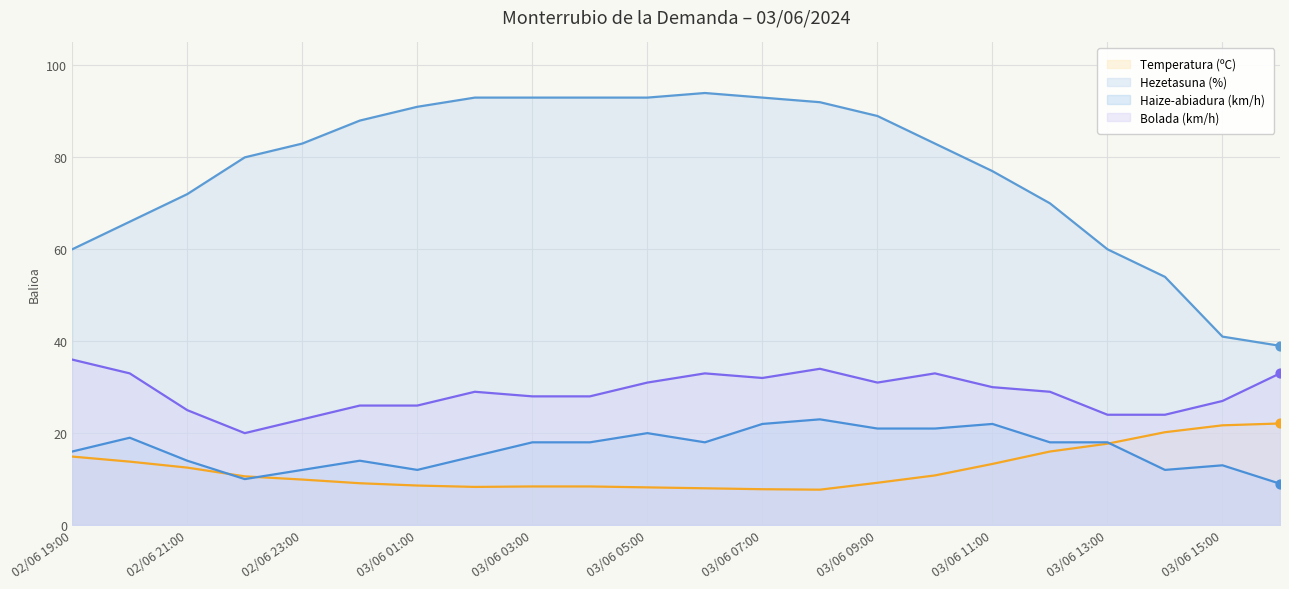

Which series reaches the minimum Y coordinate?

Temperatura (ºC)